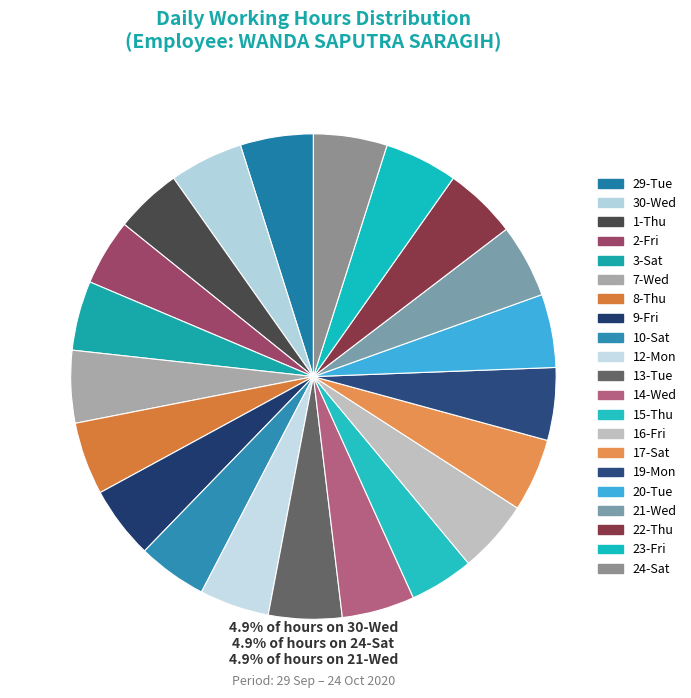

How much of the chart is everything except 29-Tue?

95.1%